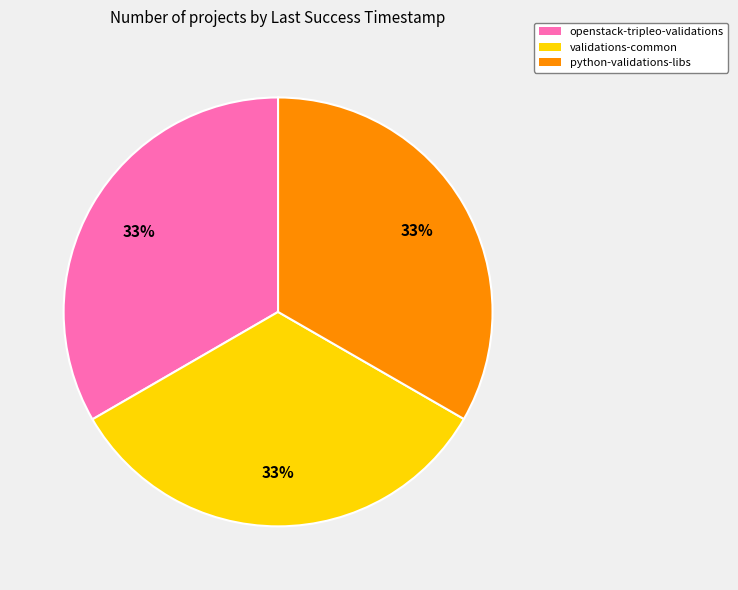

What is the ratio of the value at python-validations-libs to the value at validations-common?

1.0